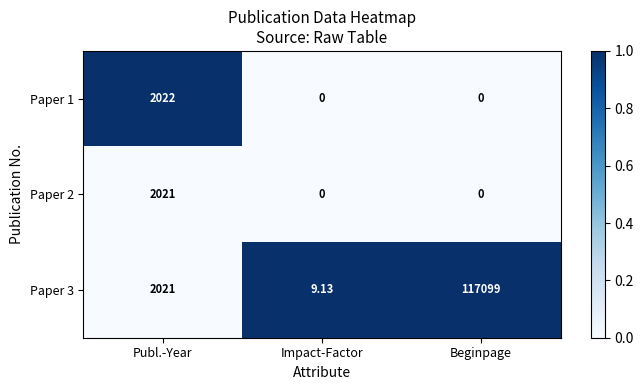

How many data points does each series have?

3